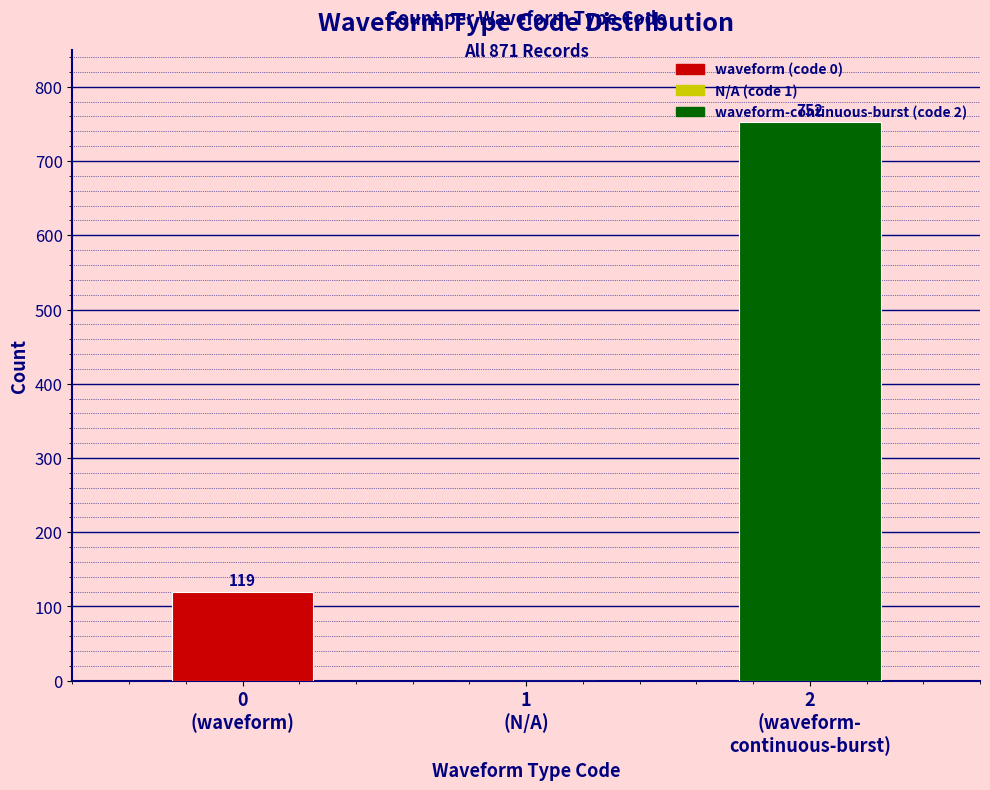

How many values are between 0 and 752?

3